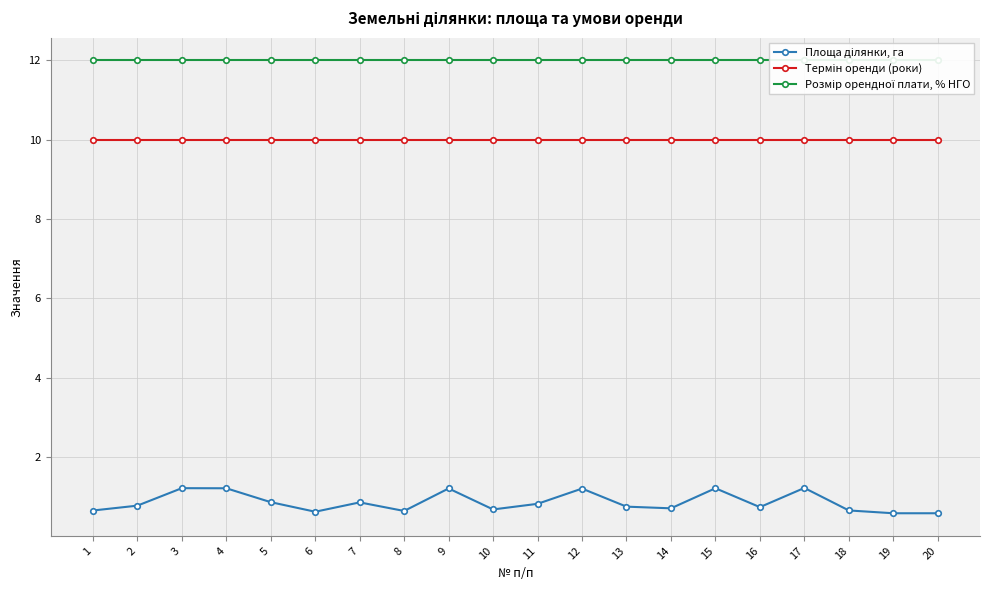

What is the maximum value shown in the chart?

12.0